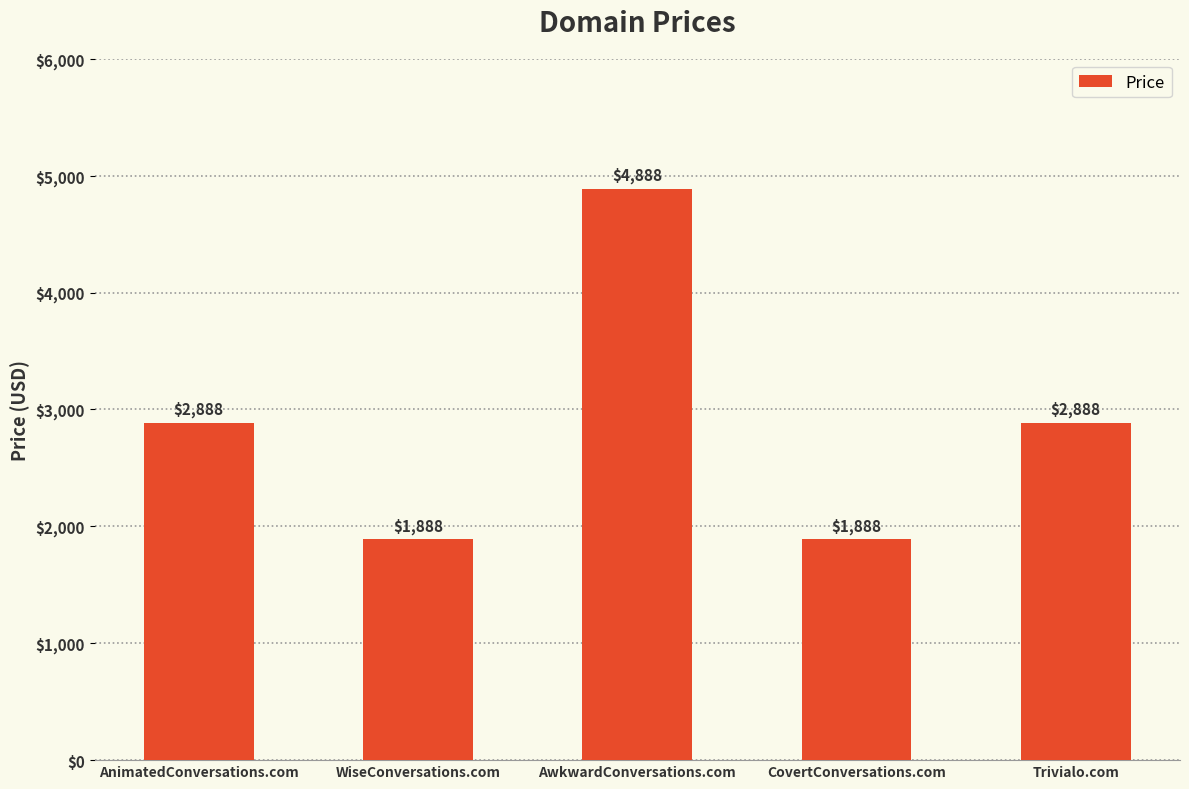

Which label corresponds to the largest value in the chart?

AwkwardConversations.com